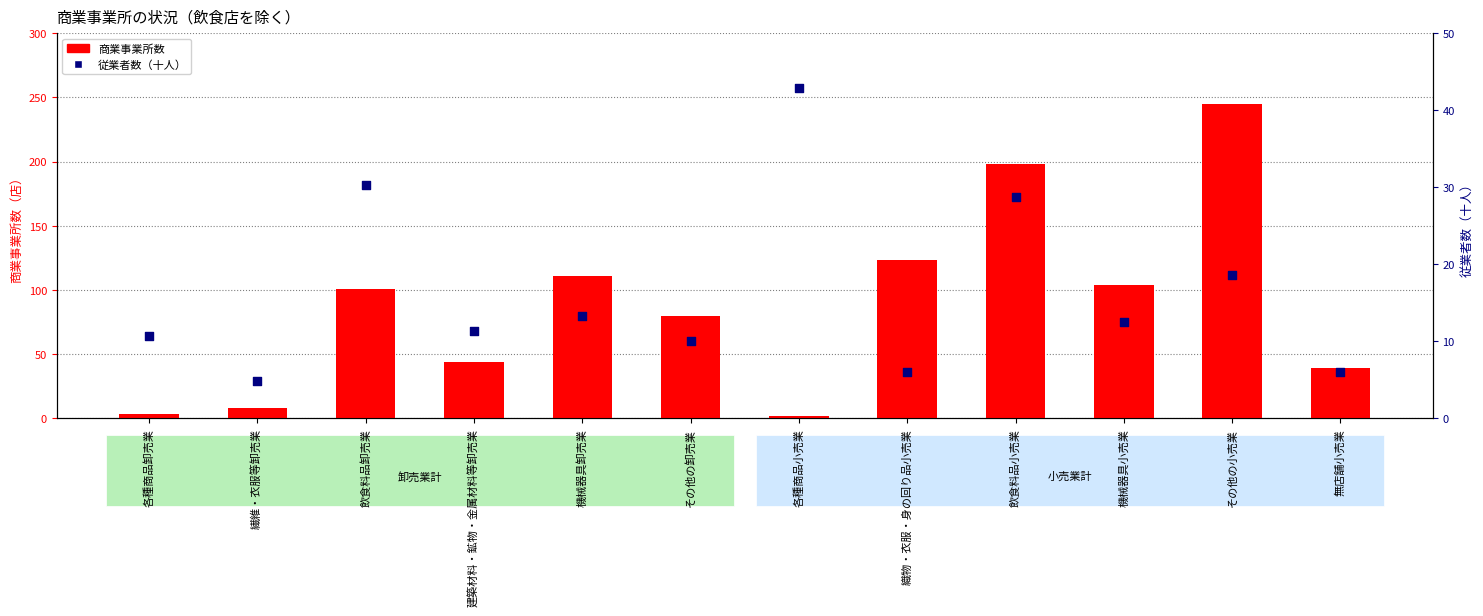

At which category is the sum across all series the highest?

その他の小売業